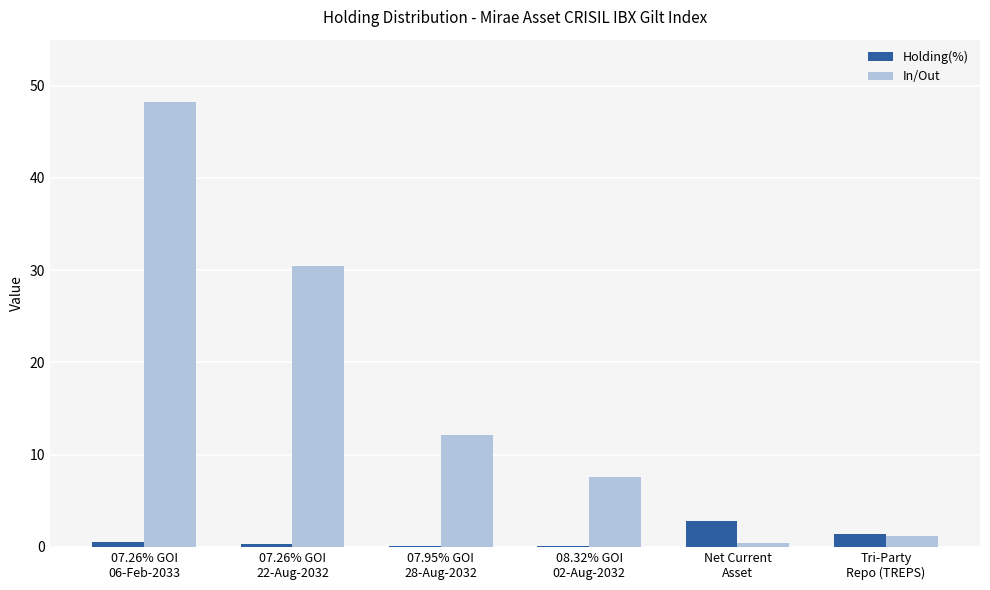

At which category is the sum across all series the highest?

07.26% GOI
06-Feb-2033